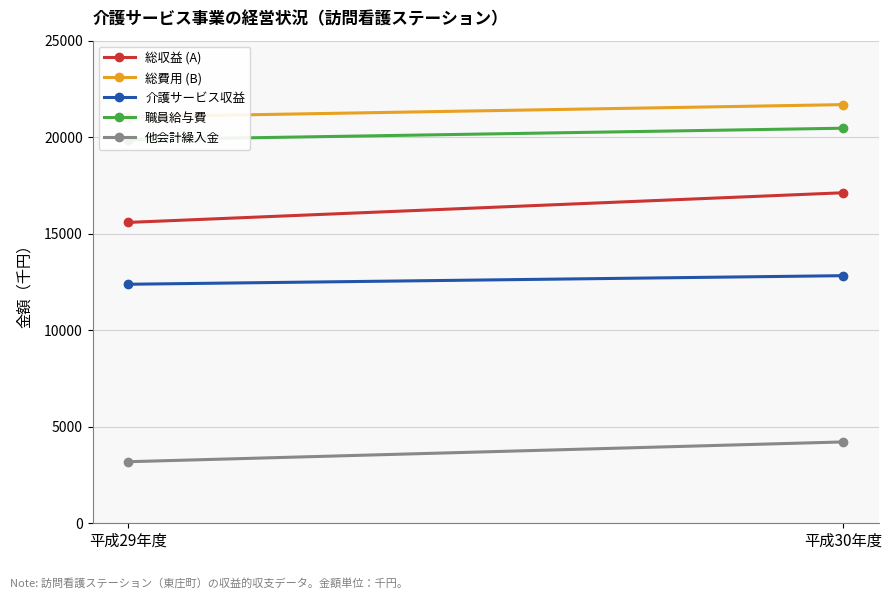

Reading left to right, extract all data points from this chart.

総収益 (A): 15585	17121
総費用 (B): 21054	21687
介護サービス収益: 12382	12826
職員給与費: 19867	20465
他会計繰入金: 3189	4214